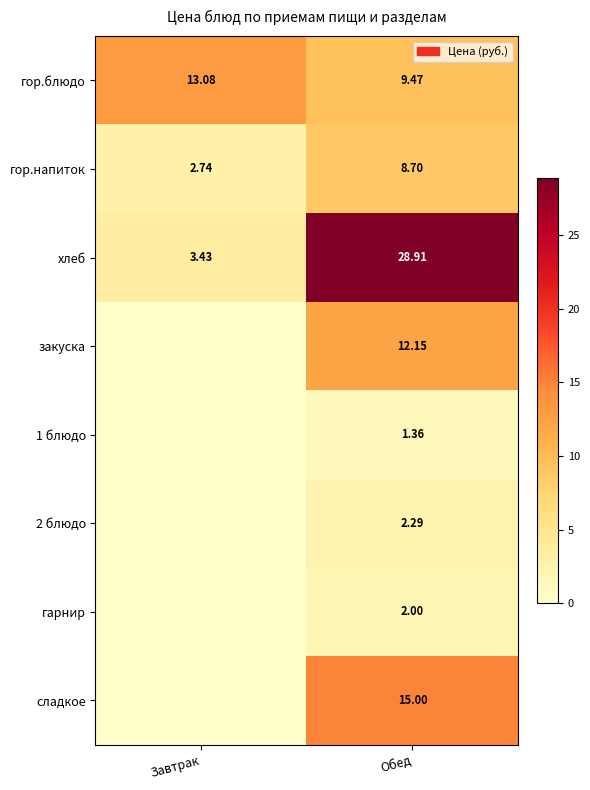

List the labels in order of хлеб value, smallest first.

Завтрак, Обед